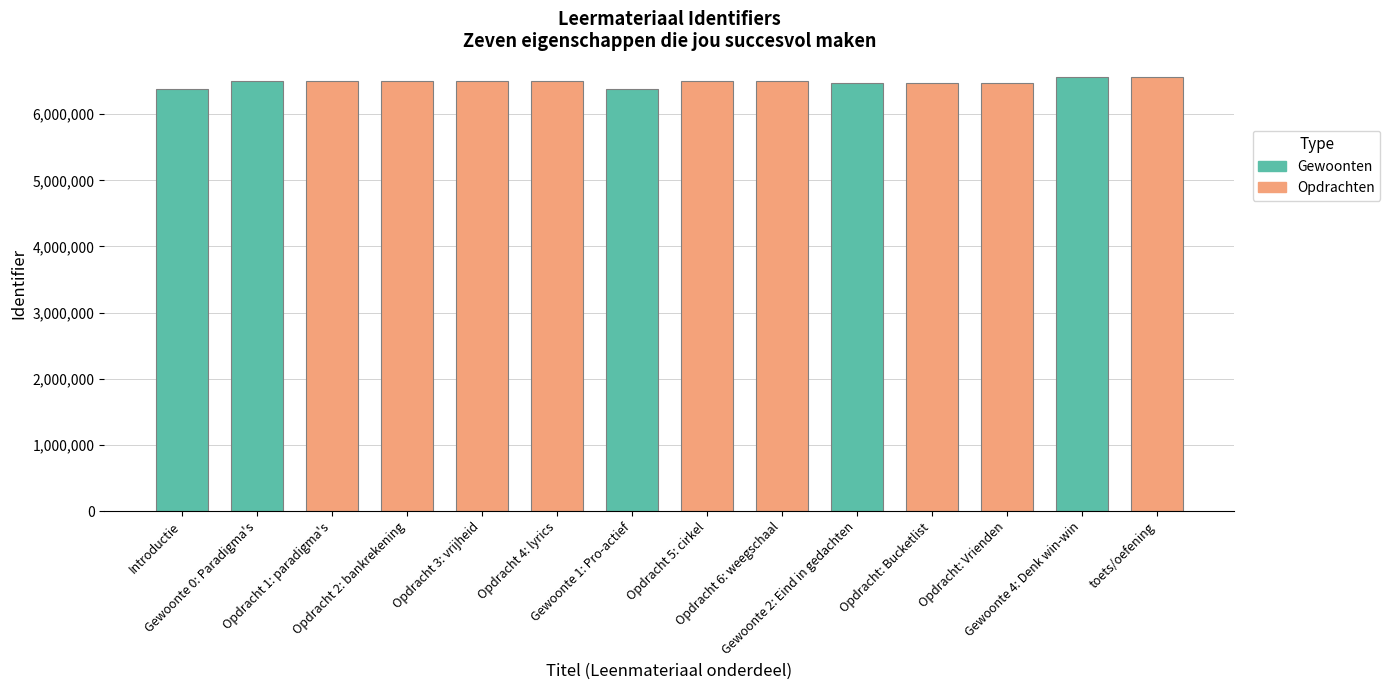

Reading right to left, what are all the values shown in this chart?

toets/oefening=6560927	Gewoonte 4: Denk win-win=6560908	Opdracht: Vrienden=6472907	Opdracht: Bucketlist=6472905	Gewoonte 2: Eind in gedachten=6472861	Opdracht 6: weegschaal=6498856	Opdracht 5: cirkel=6498854	Gewoonte 1: Pro-actief=6376871	Opdracht 4: lyrics=6498832	Opdracht 3: vrijheid=6498831	Opdracht 2: bankrekening=6498830	Opdracht 1: paradigma's=6498827	Gewoonte 0: Paradigma's=6496813	Introductie=6376771